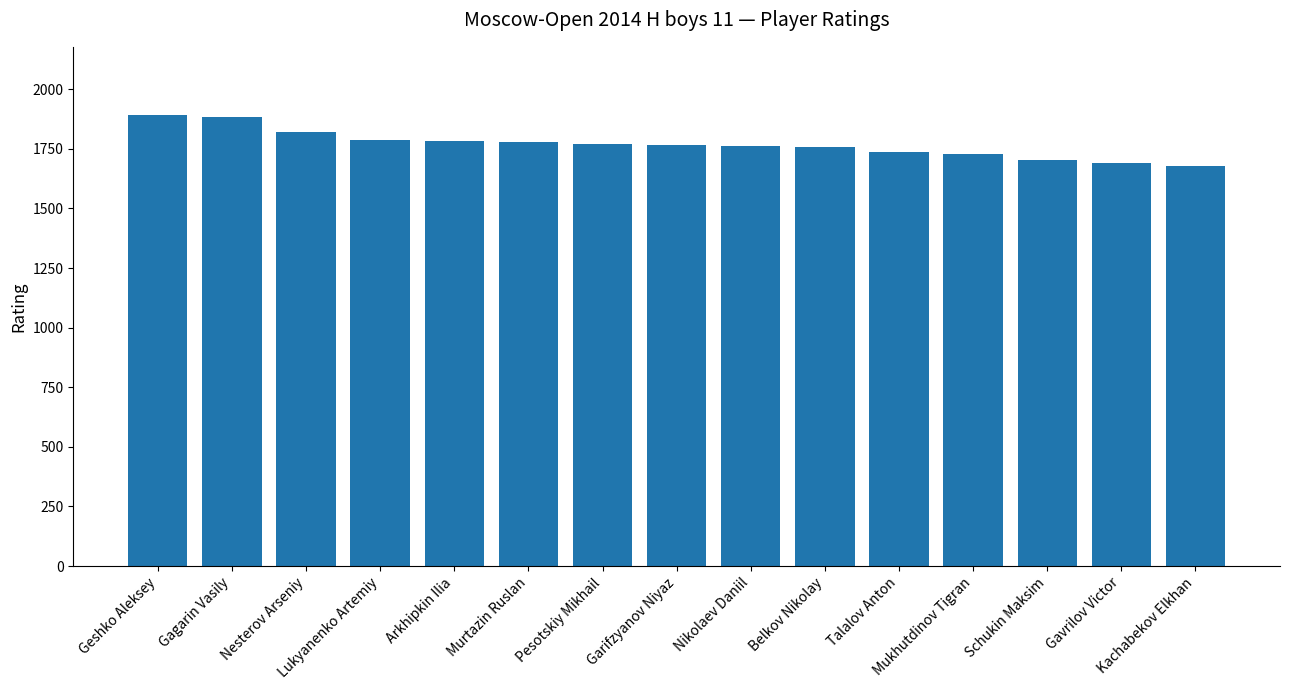

What is the minimum value shown in the chart?

1677